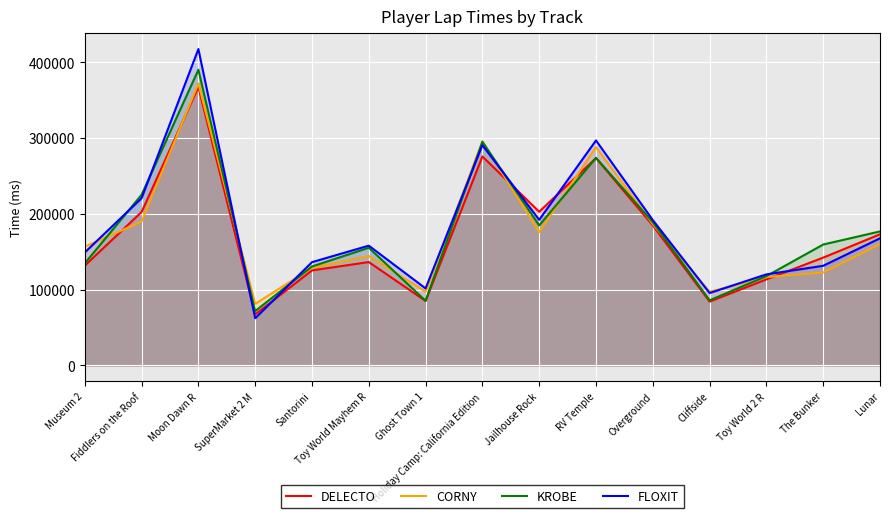

What is the label of the 15th point from the left?

Lunar